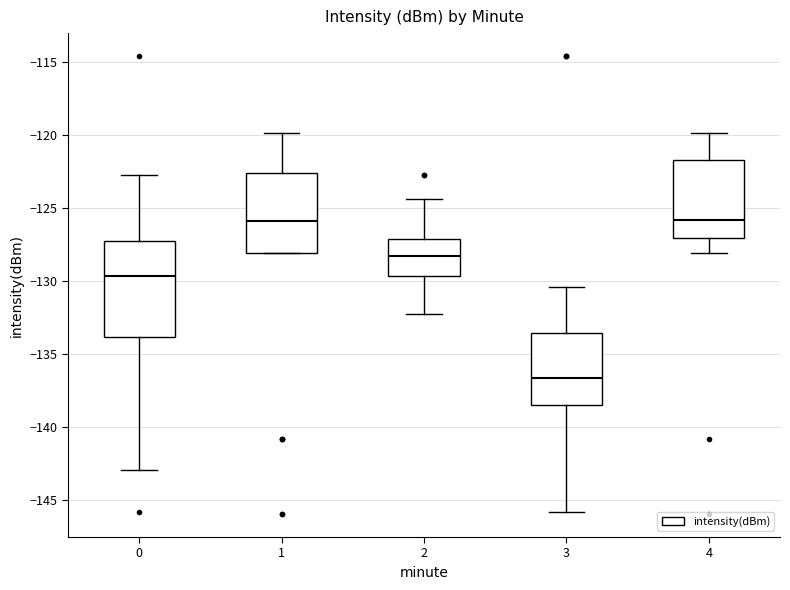

Reading left to right, read every box against the y-axis: the position of its median line, the range the box covers, and the ends of its whiskers. The values are not printed on the chart, so give them approximately, as read against the axis.

0: median -129.5, box -134.0 to -127.5, whiskers -143.0 to -123.0
1: median -126.0, box -128.0 to -122.5, whiskers -128.0 to -120.0
2: median -128.5, box -129.5 to -127.0, whiskers -132.0 to -124.5
3: median -136.5, box -138.5 to -133.5, whiskers -146.0 to -130.5
4: median -126.0, box -127.0 to -121.5, whiskers -128.0 to -120.0